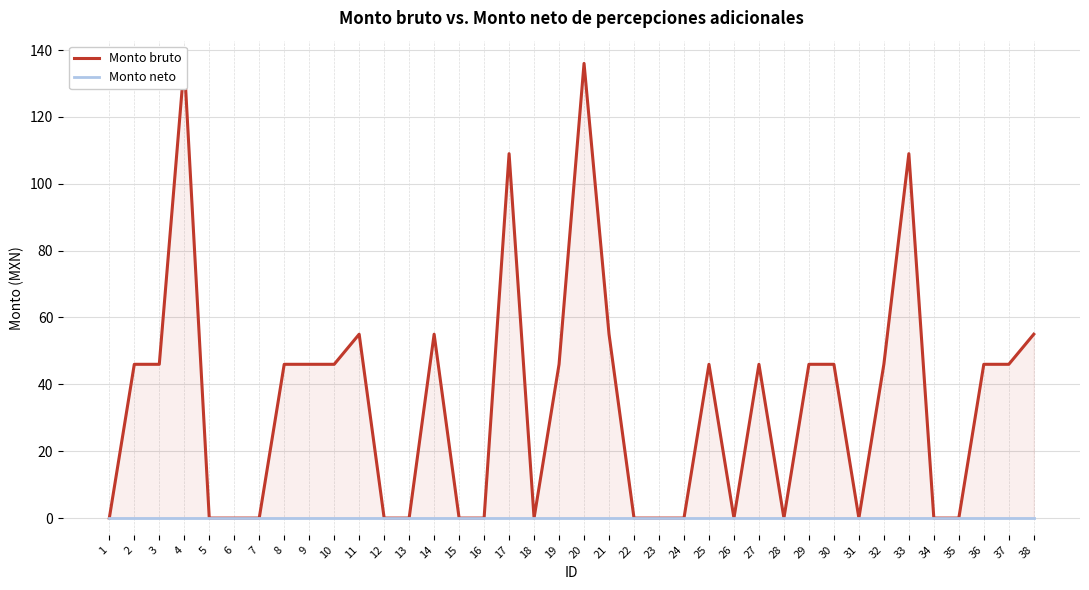

The Monto bruto series shows 0 at 34. True or false?

True